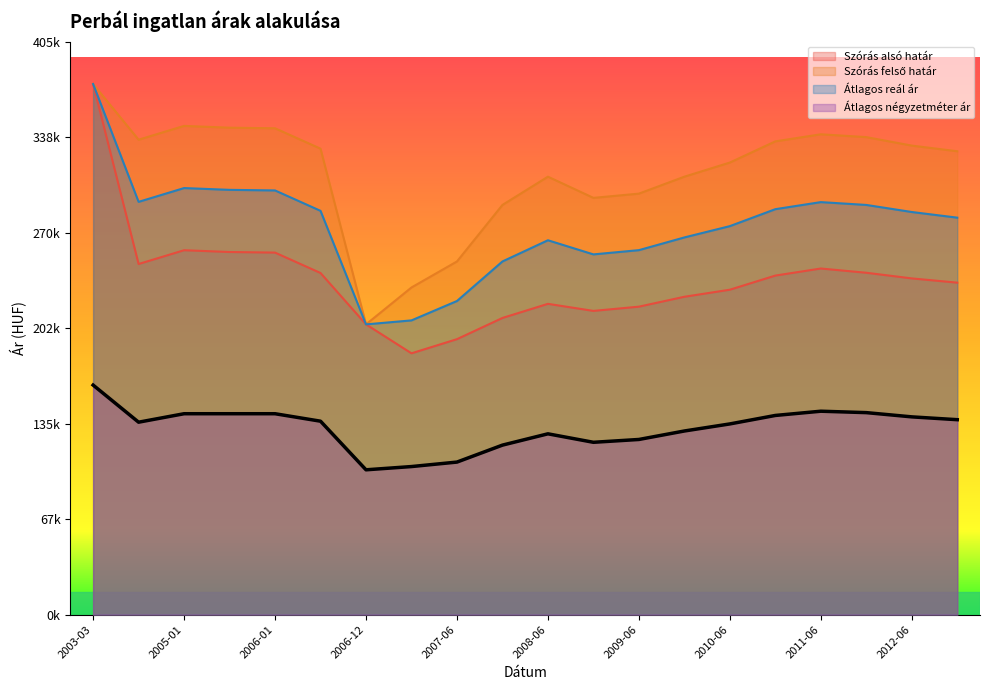

Which category has the highest value in the Szórás felső határ series?

2003-03